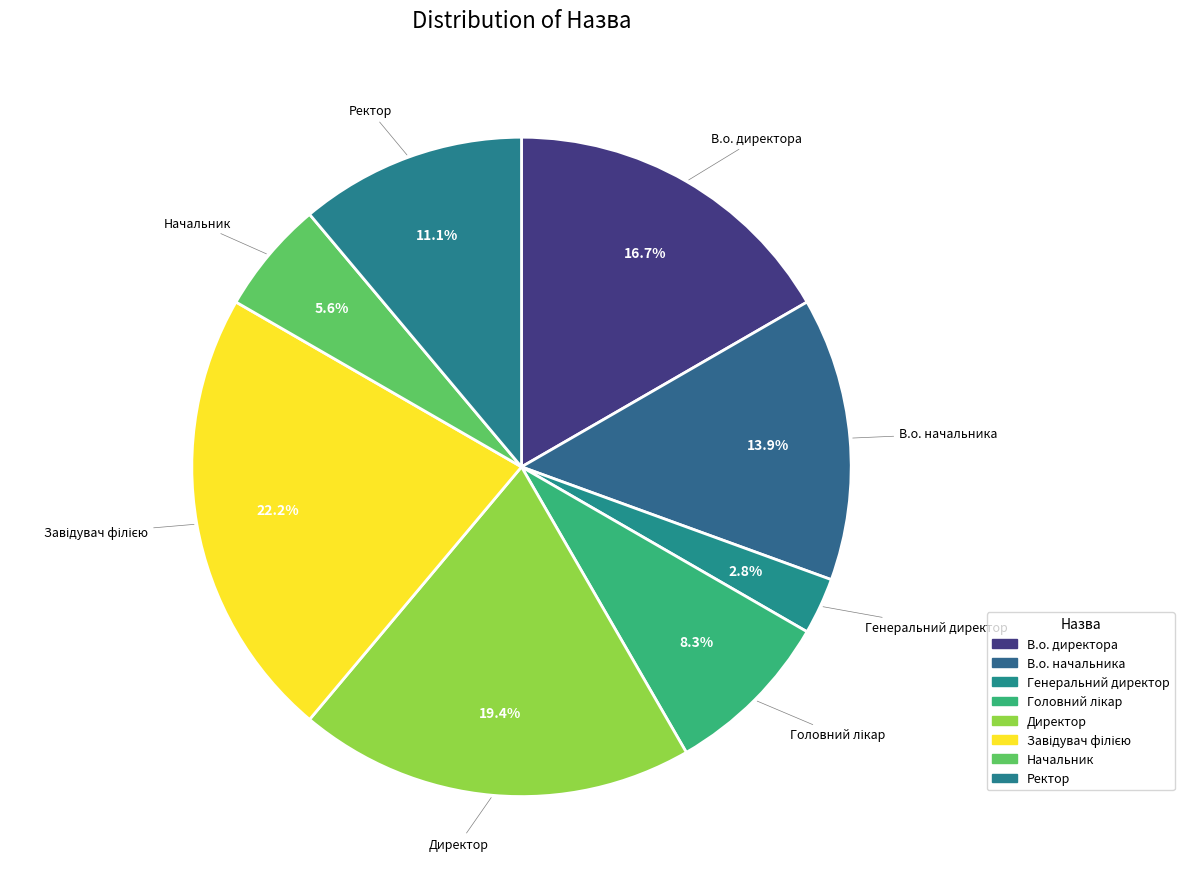

To the nearest percent, what is the difference between the largest and smallest slice percentages?

19%